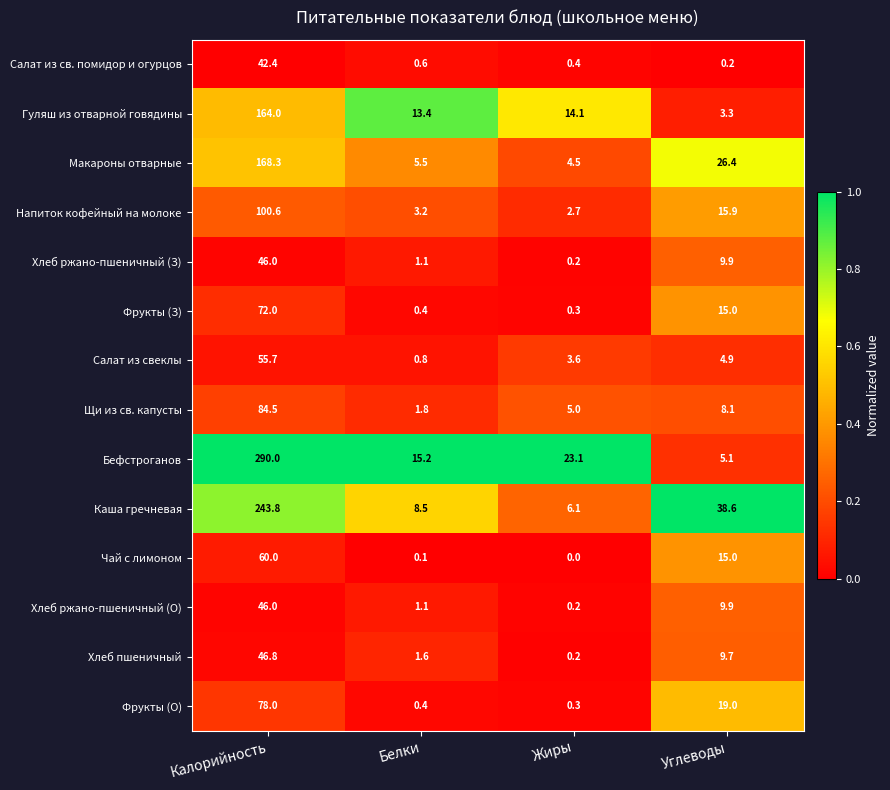

What is the average value of the Гуляш из отварной говядины series?

48.7